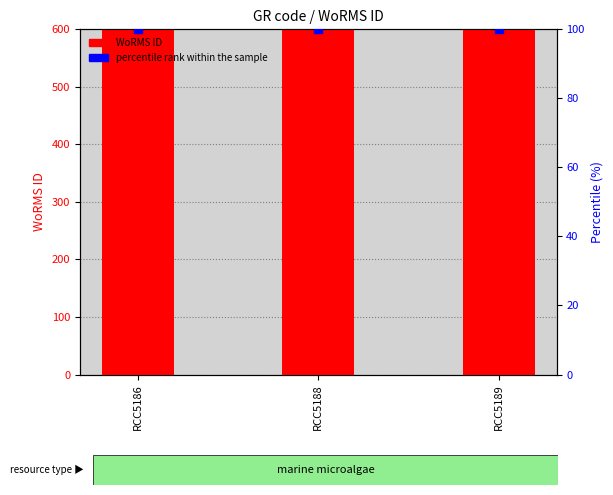

At how many categories does at least one series exceed 372435?

3